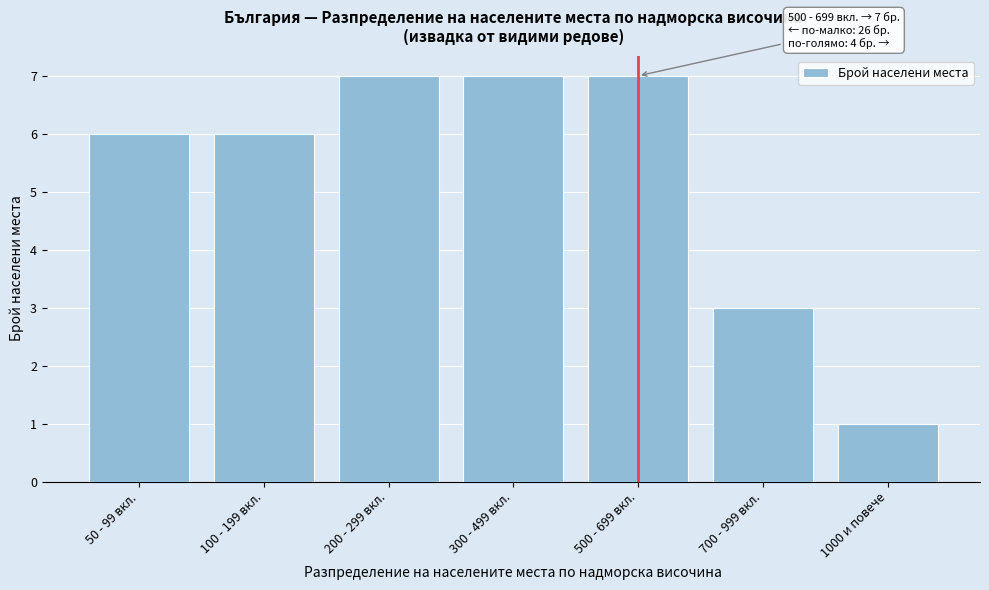

Reading left to right, transcribe all the data shown in this chart.

6	6	7	7	7	3	1